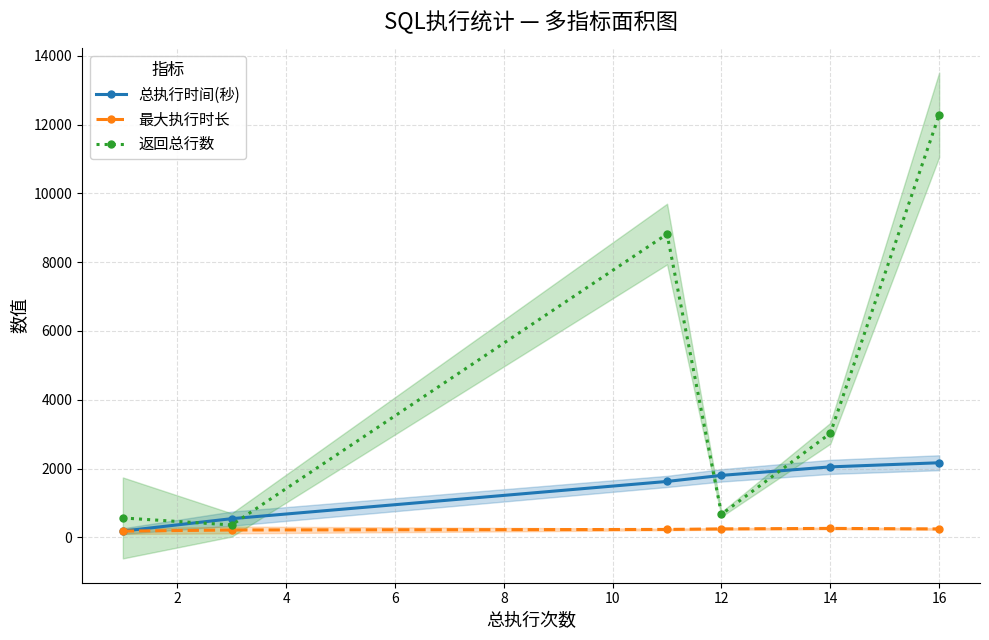

True or false: 最大执行时长 has more than 2 interior local peaks.

False